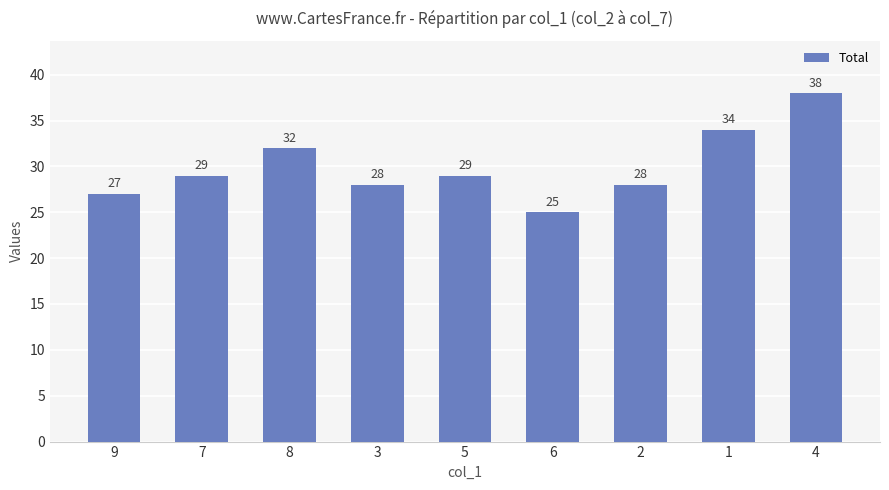

Are the bars horizontal?

No